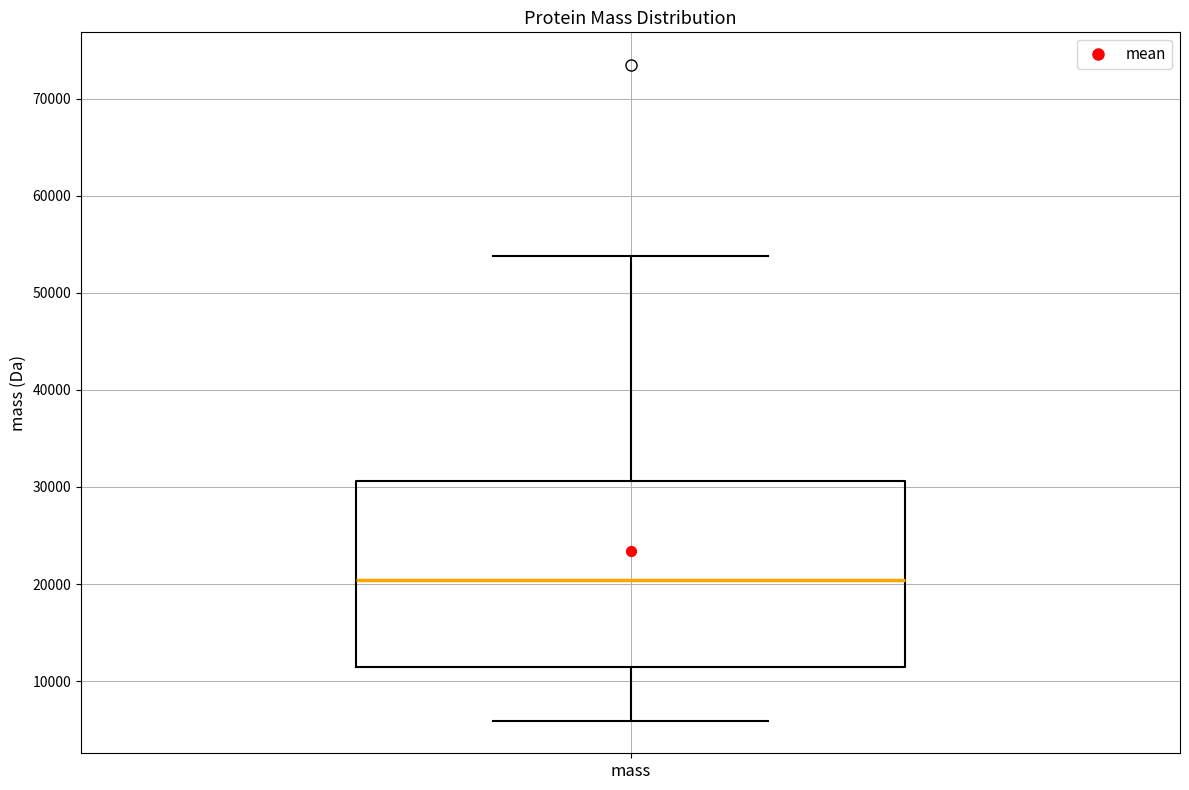

Transcribe this box plot: give where the median line is, the range the box spans, and where the two whiskers end, as read against the y-axis. The values are not printed on the chart, so give them approximately, as read against the axis.

median 20000, box 11000 to 31000, whiskers 6000 to 54000